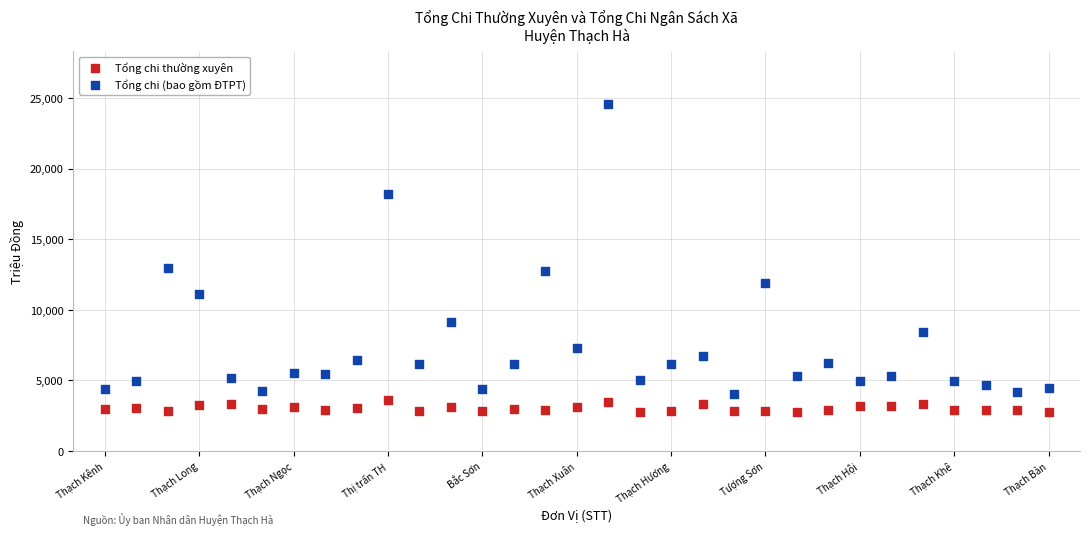

What are all the series names shown in the legend?

Tổng chi thường xuyên, Tổng chi (bao gồm ĐTPT)